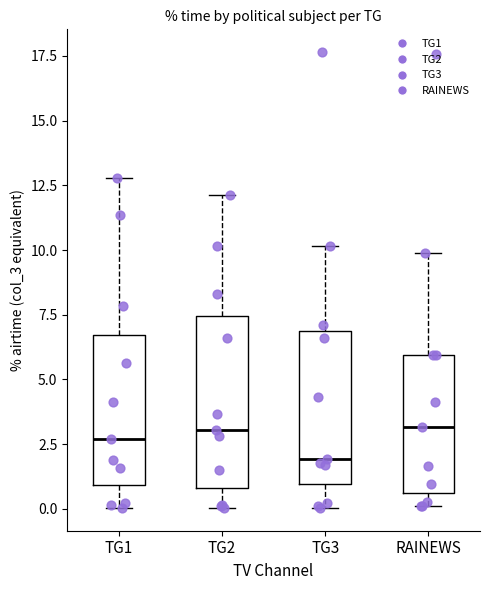

Reading left to right, transcribe this box plot: for each box, give where its median line is, the range the box spans, and where its two whiskers end, as read against the y-axis. The values are not printed on the chart, so give them approximately, as read against the axis.

TG1: median 2.5, box 1.0 to 6.5, whiskers 0.0 to 13.0
TG2: median 3.0, box 1.0 to 7.5, whiskers 0.0 to 12.0
TG3: median 2.0, box 1.0 to 7.0, whiskers 0.0 to 10.0
RAINEWS: median 3.0, box 0.5 to 6.0, whiskers 0.0 to 10.0